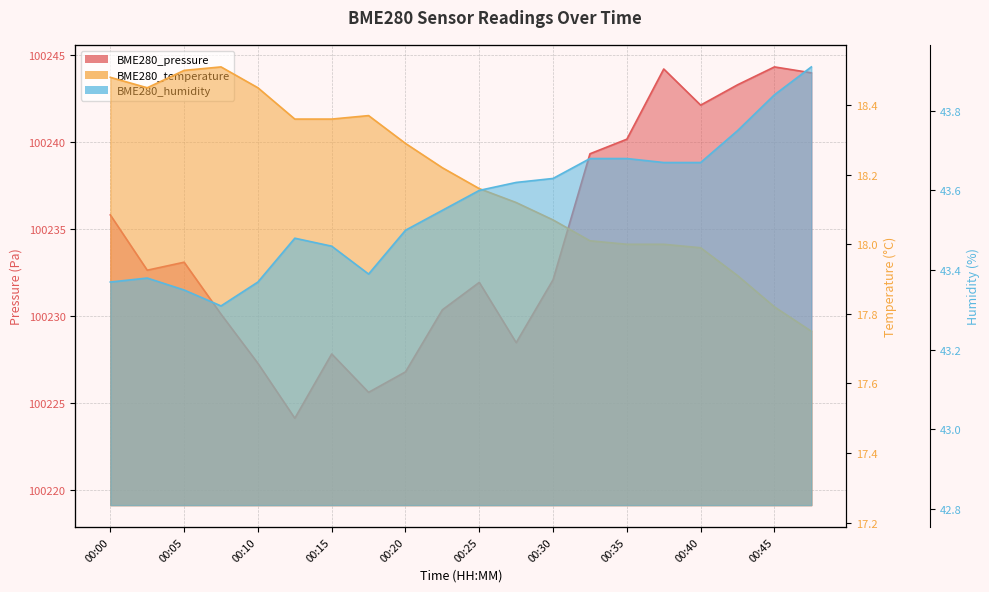

What is the difference between the maximum and minimum values in the BME280_pressure series?

20.2